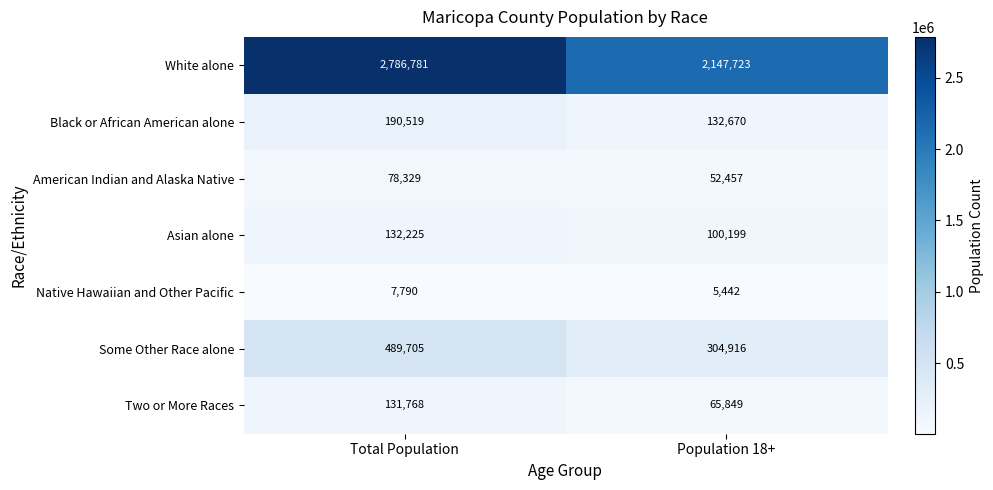

What is the sum of the Native Hawaiian and Other Pacific values at Total Population and Population 18+?

13232